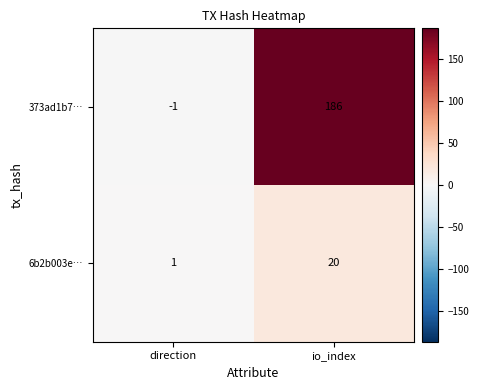

True or false: 373ad1b7… has a value of 186 at io_index.

True